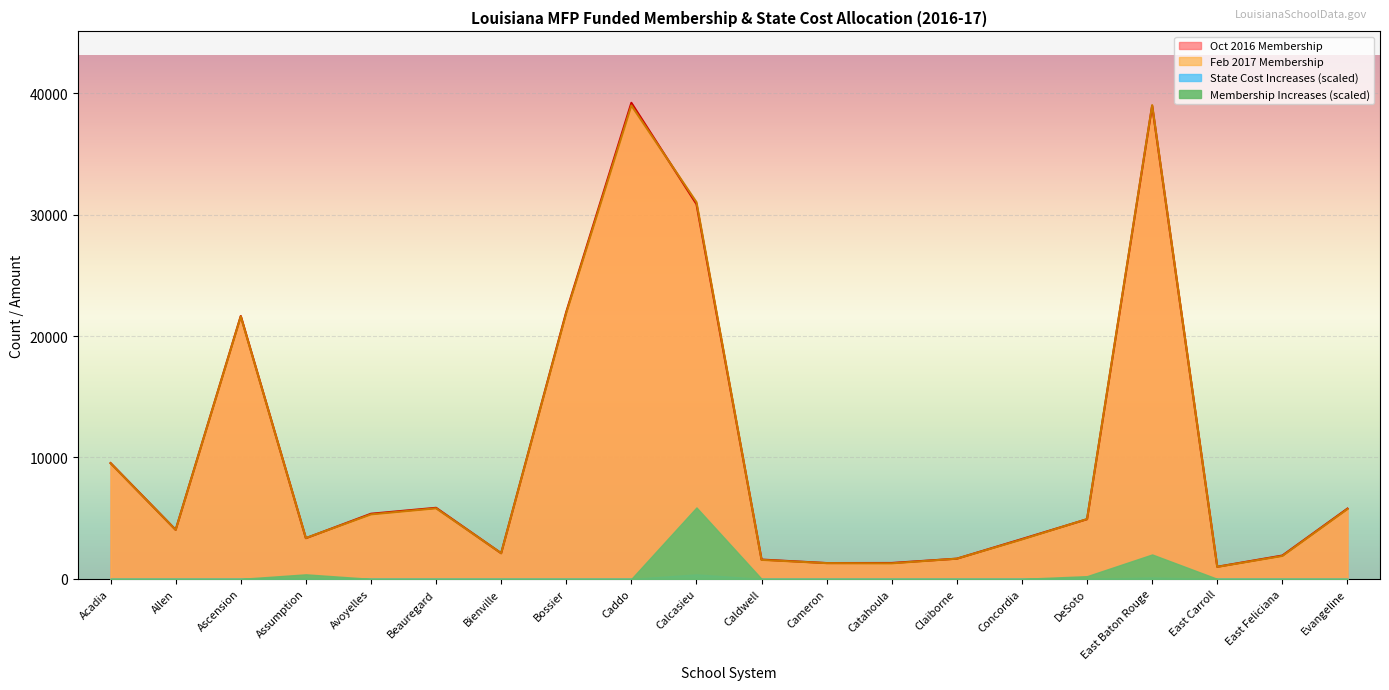

What is the difference between the second highest and second lowest values in the Feb 2017 Membership series?

37710